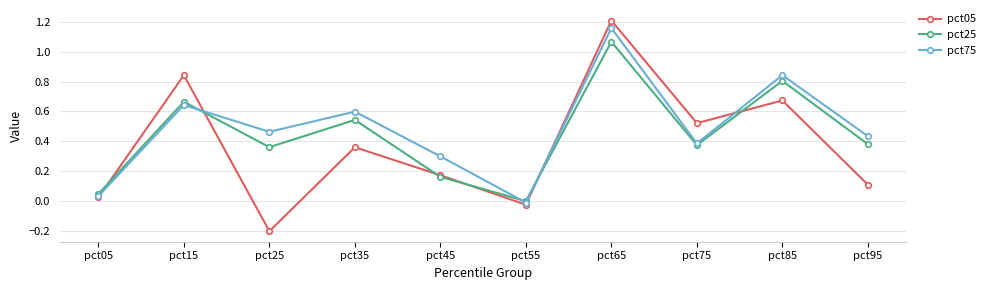

At which category does pct75 reach its first local peak?

pct15